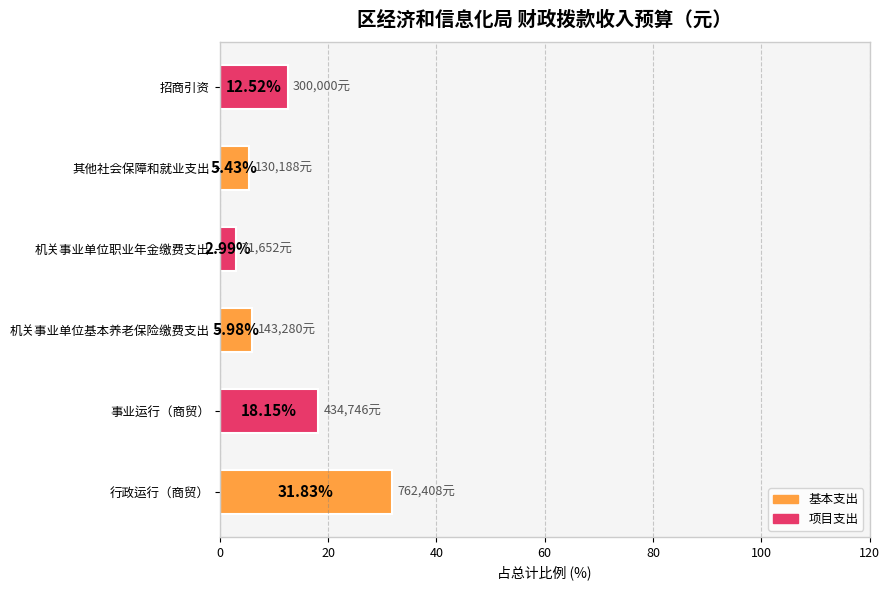

Does the chart contain stacked bars?

No